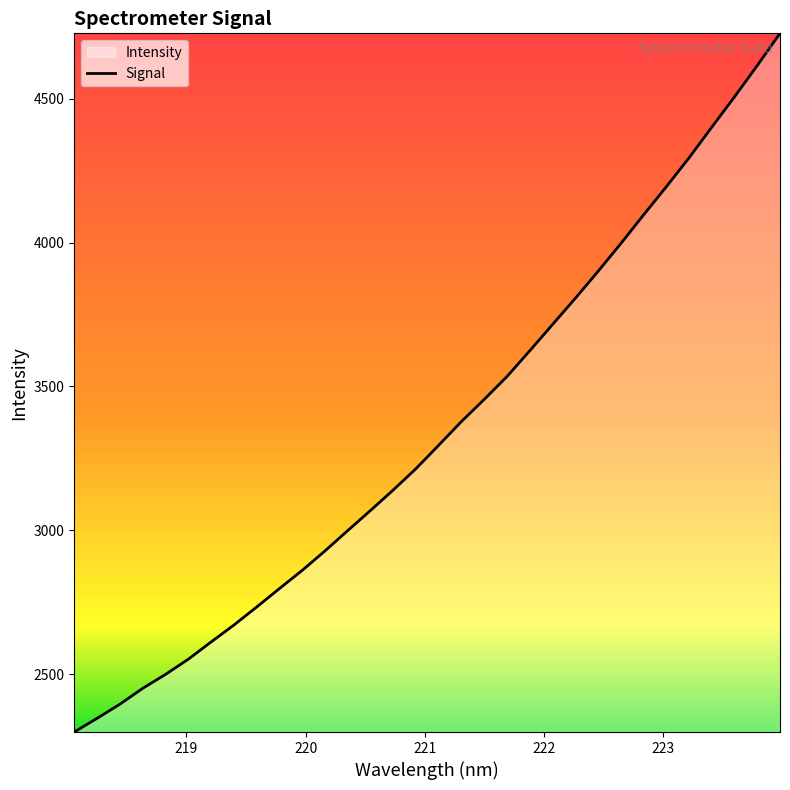

What is the greatest value displayed?

4727.6